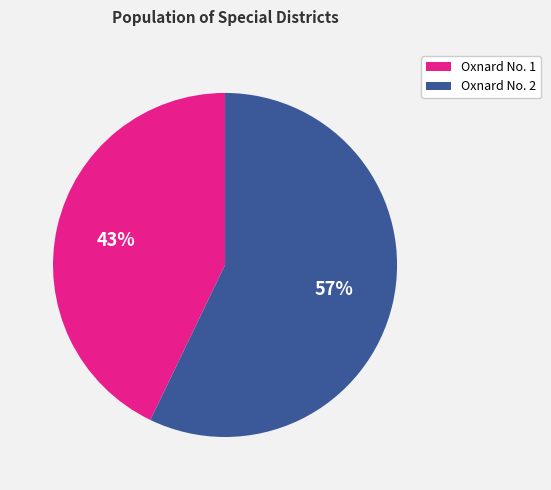

Which slice represents more than half of the pie?

Oxnard No. 2